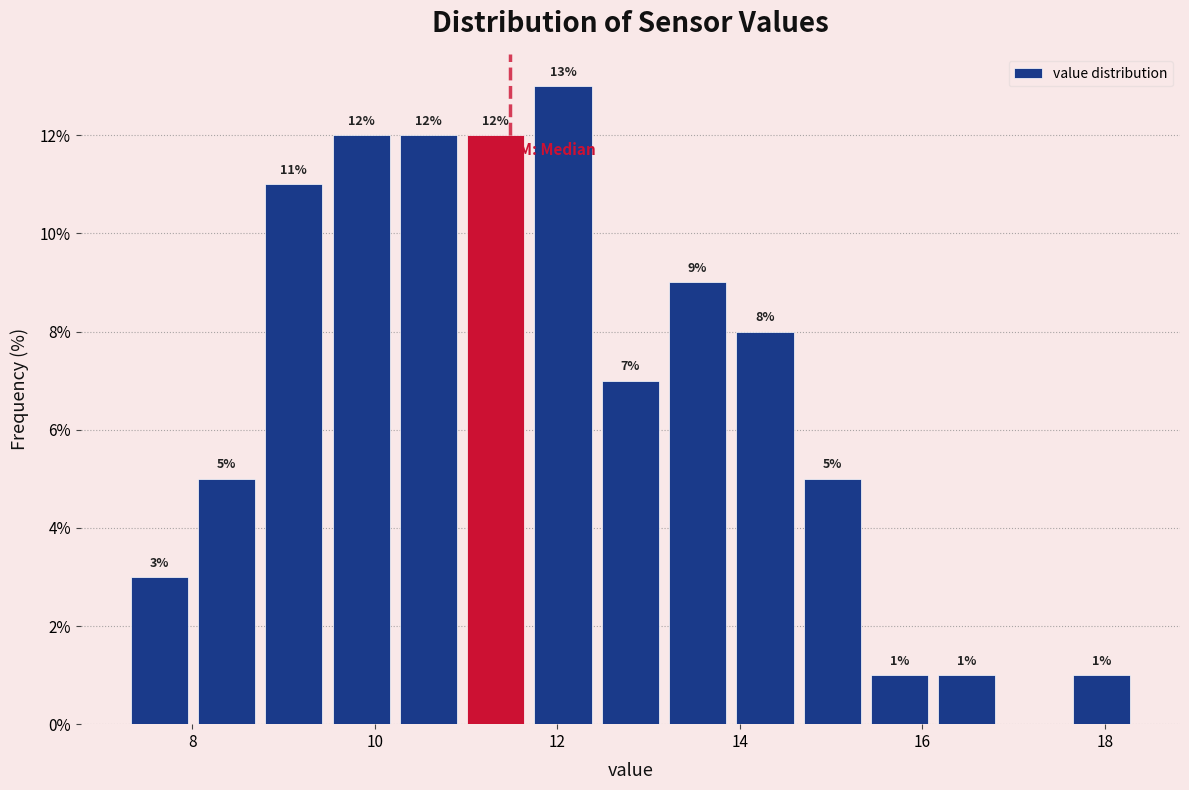

Read against the x-axis, roughly where is the centre of the tallest bar?

12.0